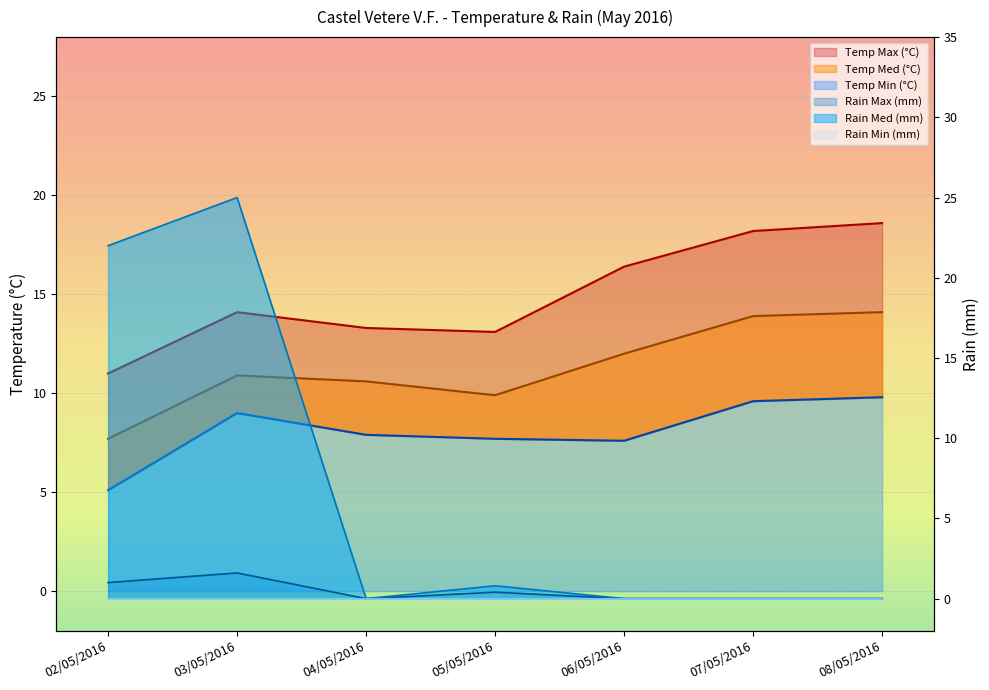

True or false: Rain Max (mm) has a value of 0.5 at 05/05/2016.

False